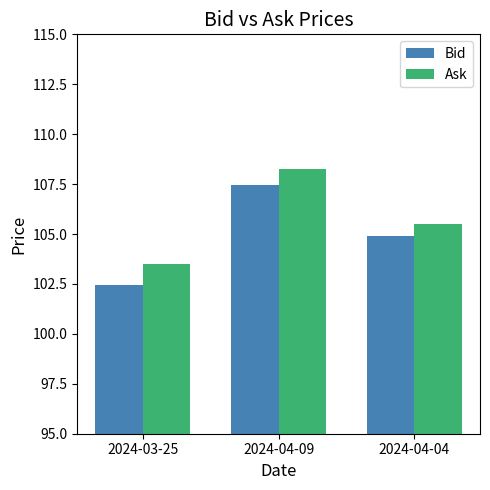

What is the label of the 1st bar from the right?

2024-04-04